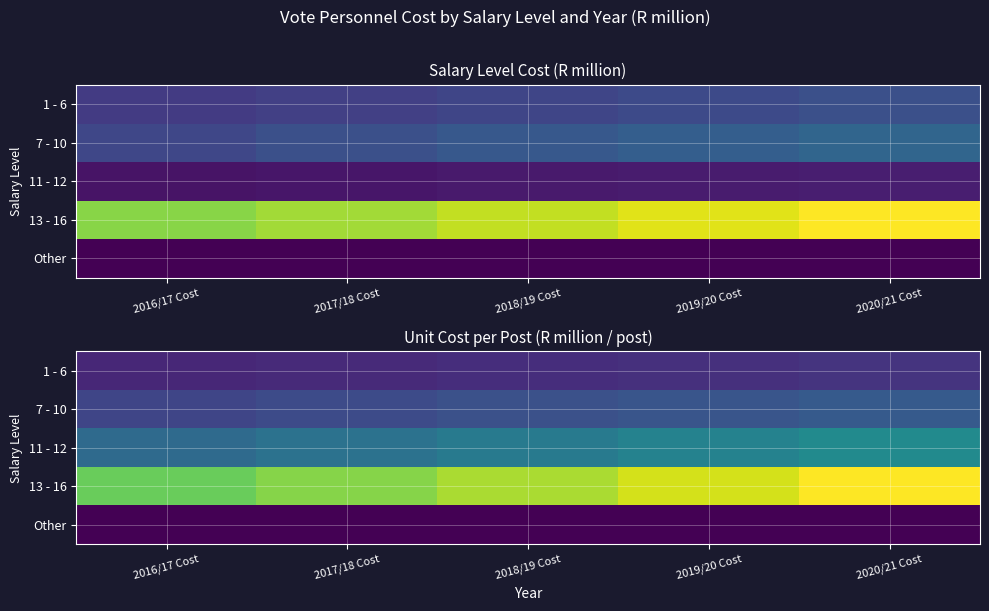

What is the approximate value of 11 - 12 at 2020/21 Cost?

0.8